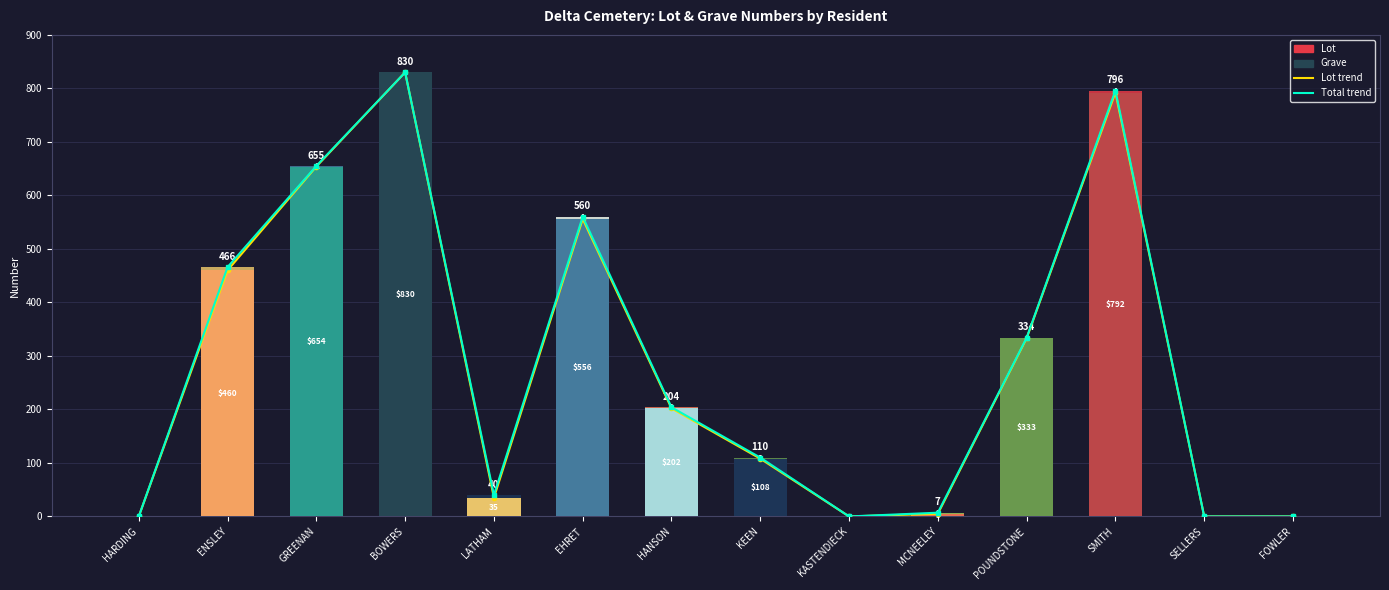

The Total trend series shows 560 at EHRET. True or false?

True